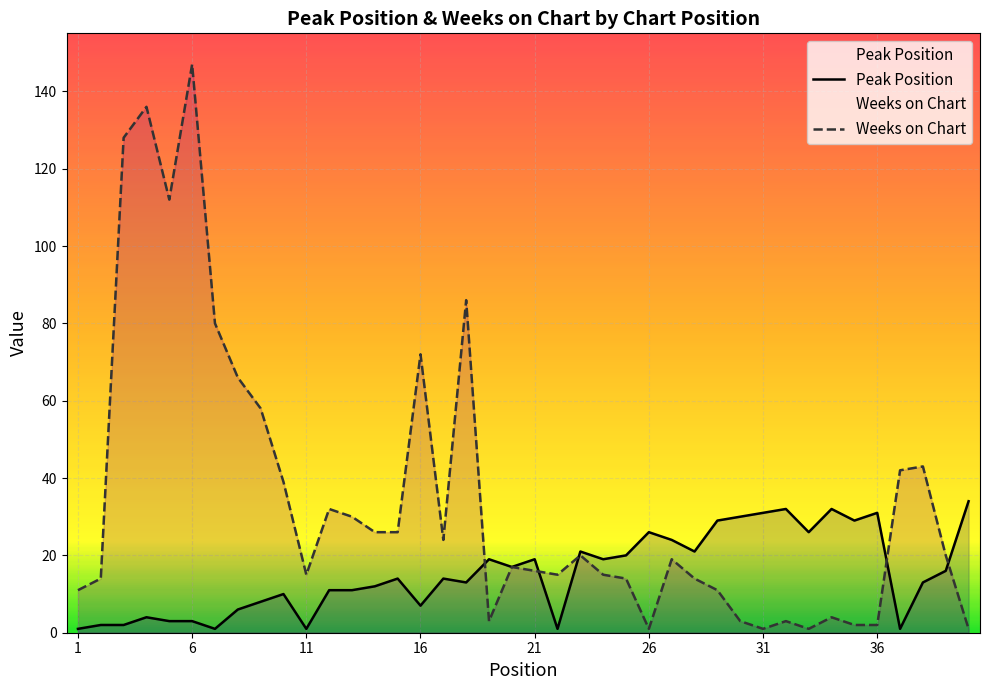

What is the highest value of the Weeks on Chart series?

147